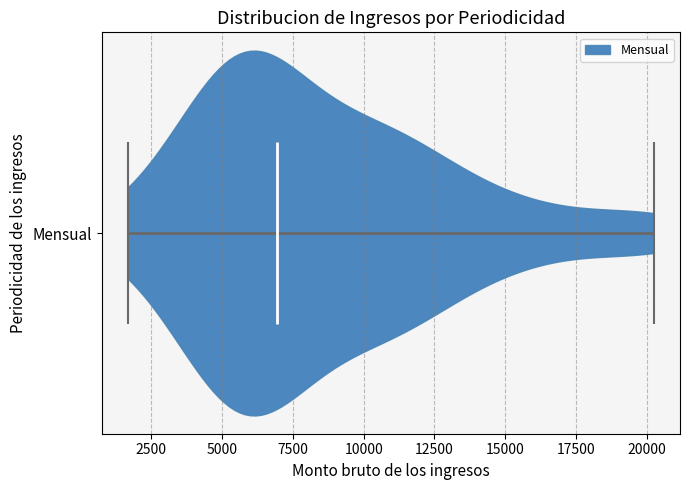

Read this violin plot against the x-axis: where its median line is, and the lowest and highest points the violin reaches. The values are not printed on the chart, so give them approximately, as read against the axis.

median line 7000, lowest point 1500, highest point 20000